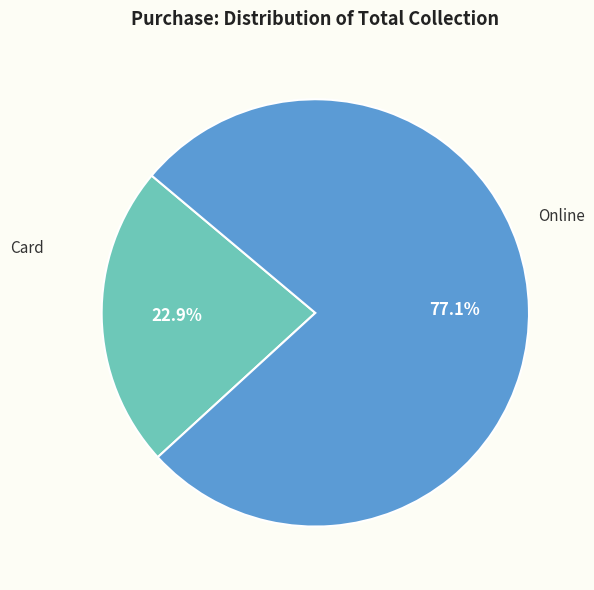

To the nearest percent, what percentage of the pie is Online?

77%